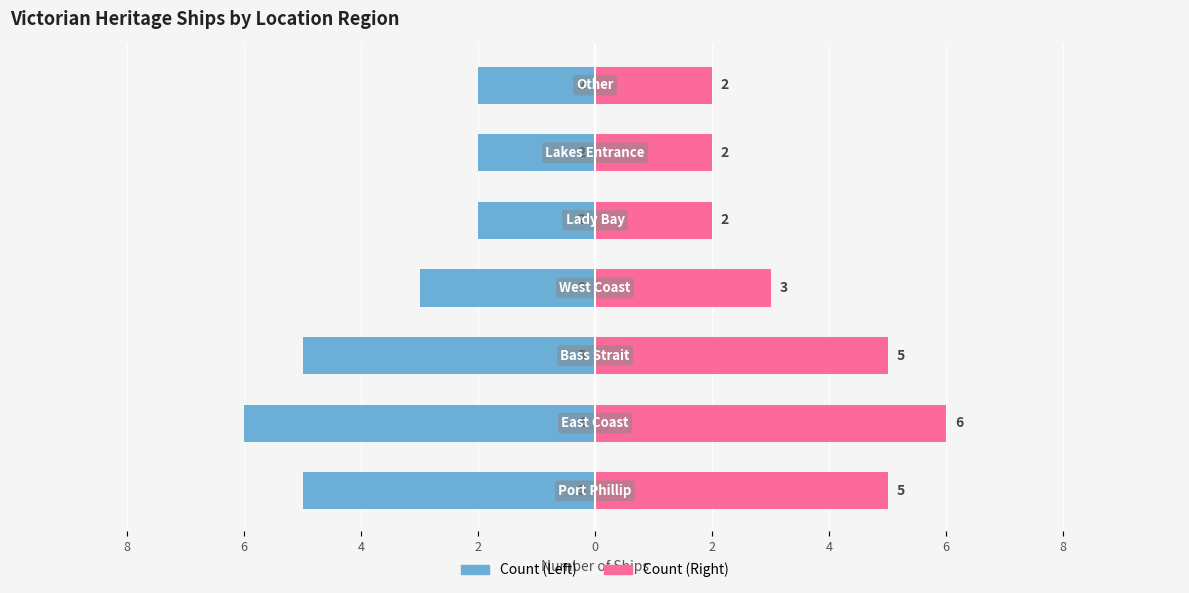

Reading right to left, extract all data points from this chart.

Count (Left): -2	-2	-2	-3	-5	-6	-5
Count (Right): 2	2	2	3	5	6	5